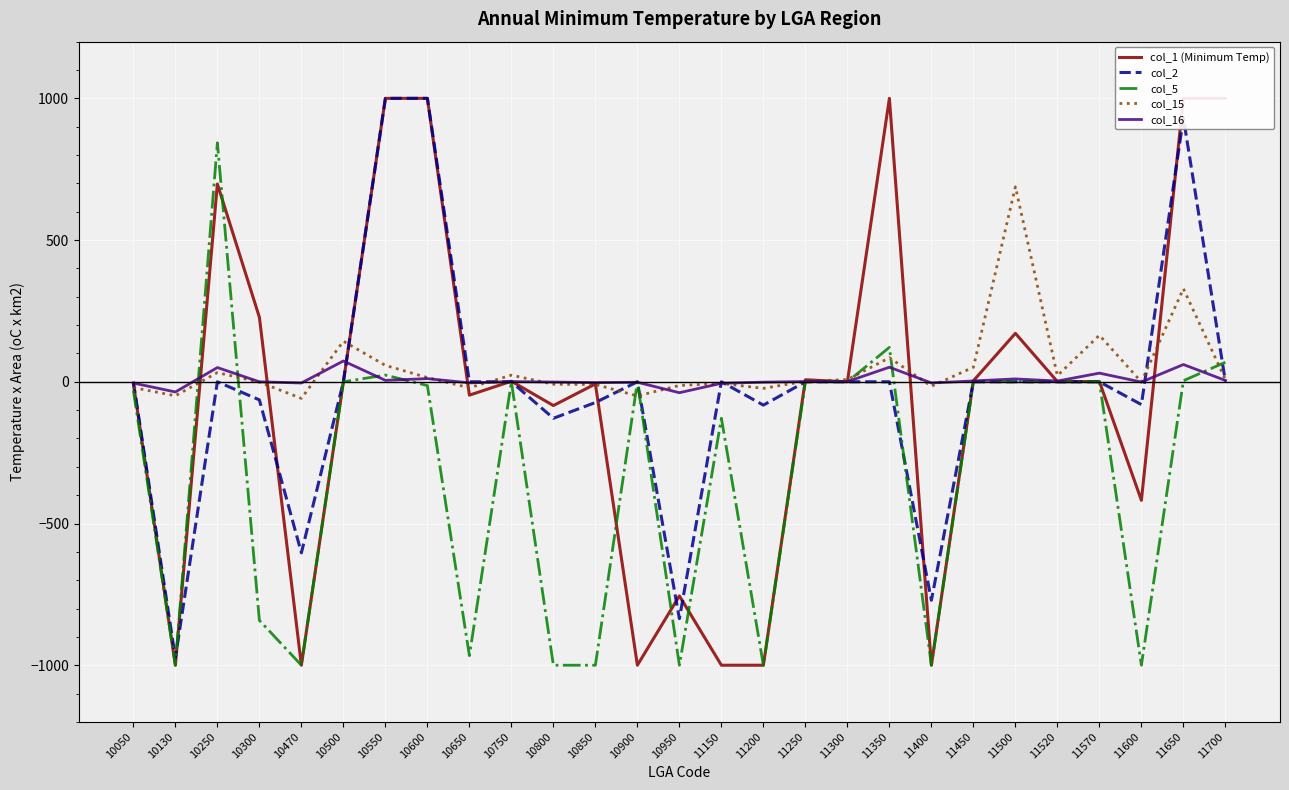

The value of col_1 (Minimum Temp) at 11150 is -1000.0. True or false?

True